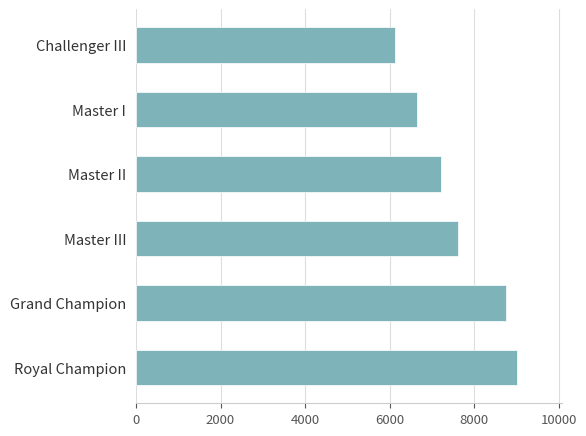

List the labels in order of value, smallest first.

Challenger III, Master I, Master II, Master III, Grand Champion, Royal Champion